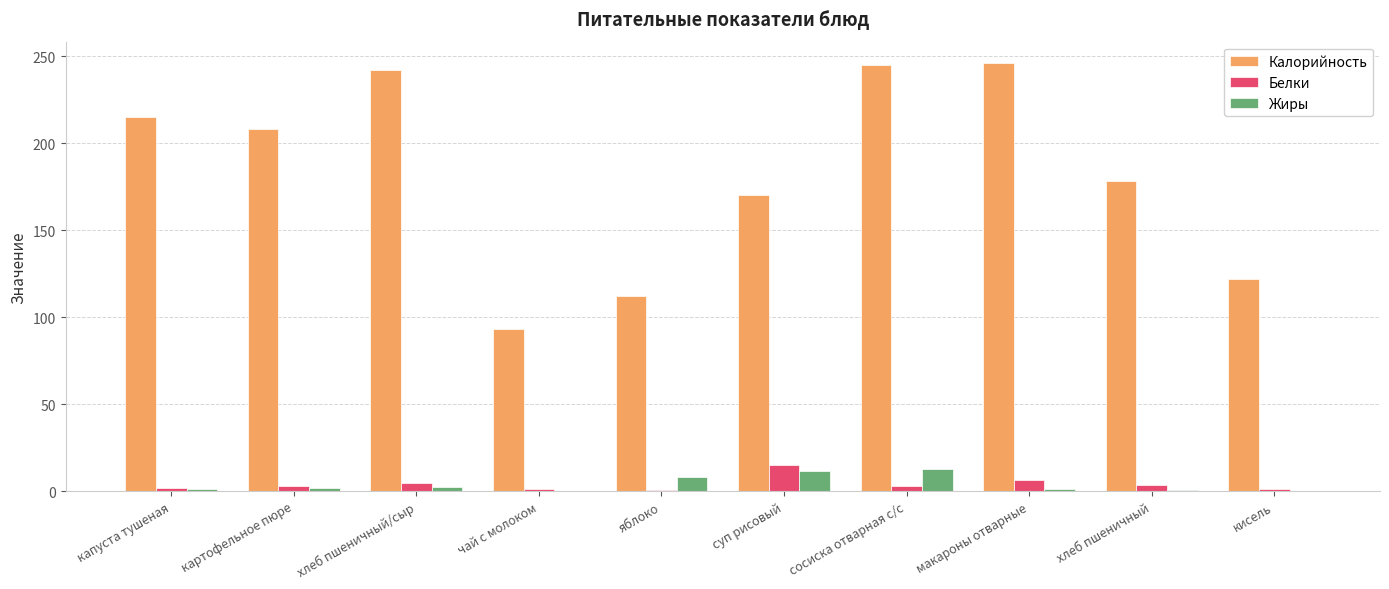

Count the number of data series in this chart.

3